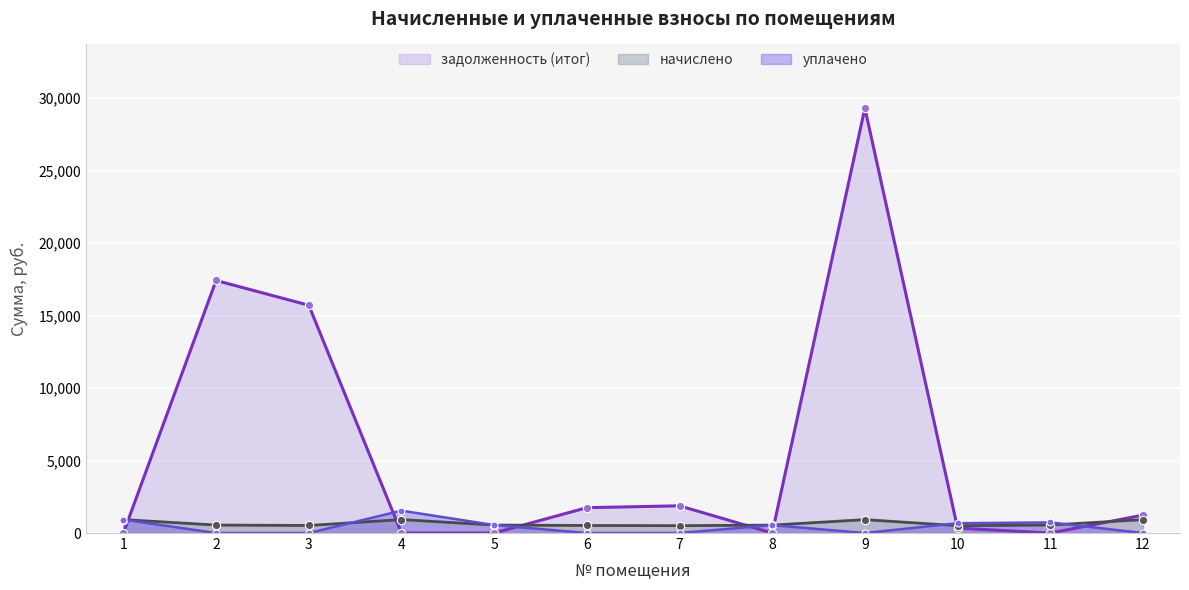

Where do начислено and уплачено first cross each other?

3 and 4